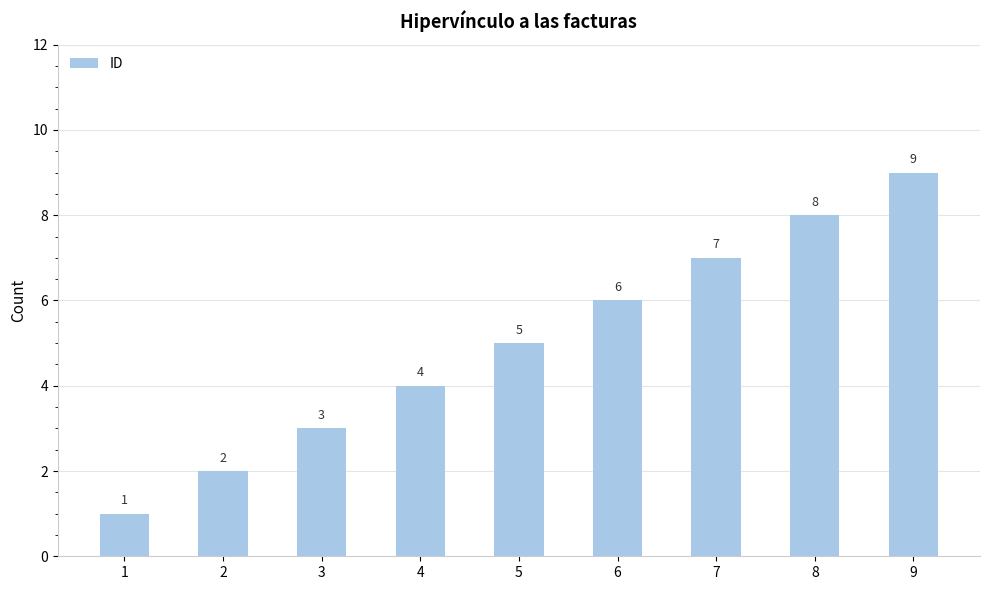

The value at 6 is 6. True or false?

True